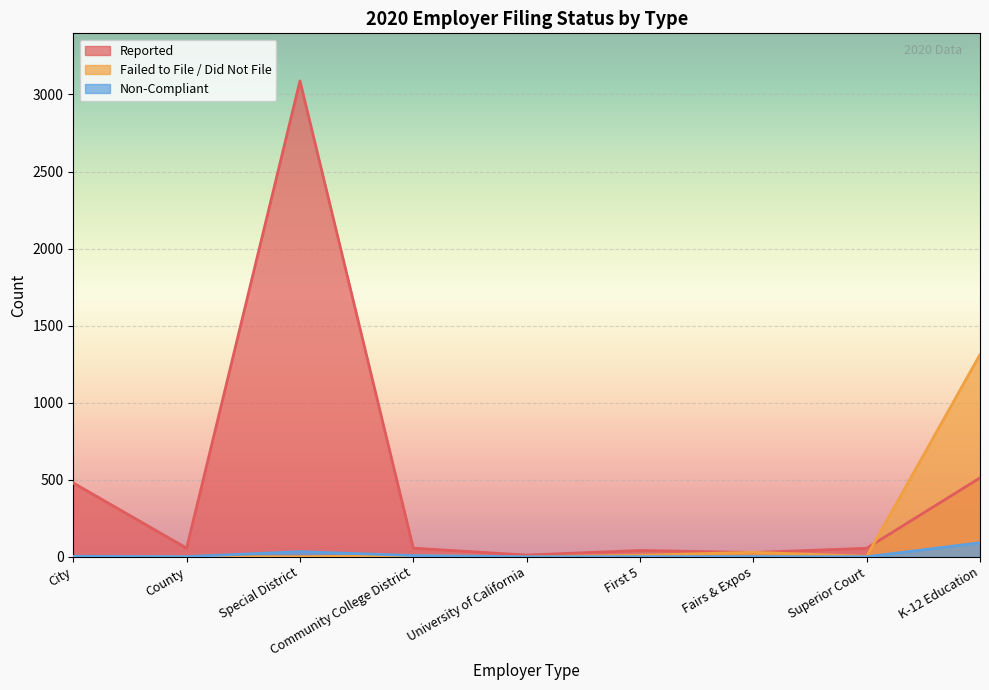

Between County and City, which is larger?

City